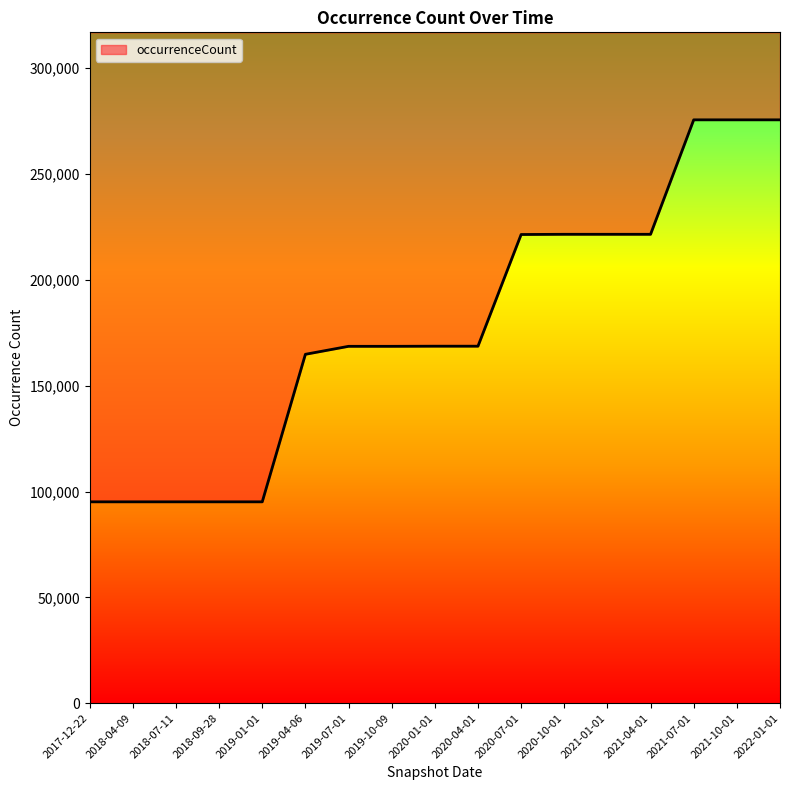

List the labels in order of value, smallest first.

2017-12-22, 2018-04-09, 2018-07-11, 2018-09-28, 2019-01-01, 2019-04-06, 2019-07-01, 2019-10-09, 2020-01-01, 2020-04-01, 2020-07-01, 2020-10-01, 2021-01-01, 2021-04-01, 2021-07-01, 2021-10-01, 2022-01-01